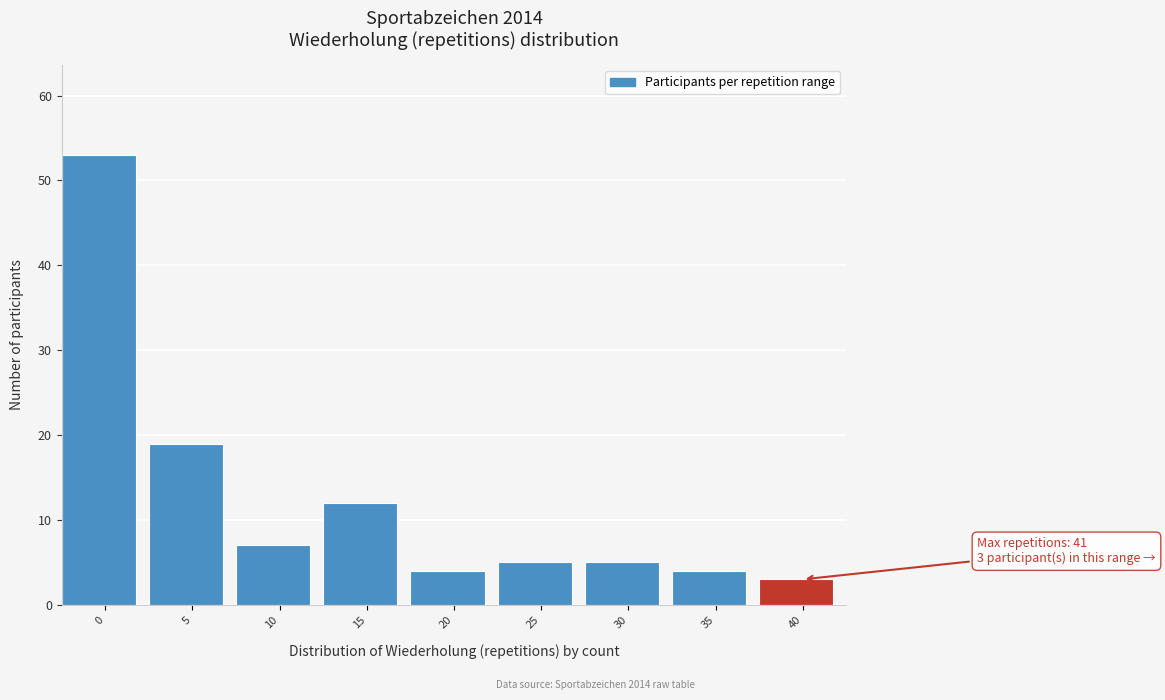

Reading right to left, list all the values displayed in this chart.

3	4	5	5	4	12	7	19	53